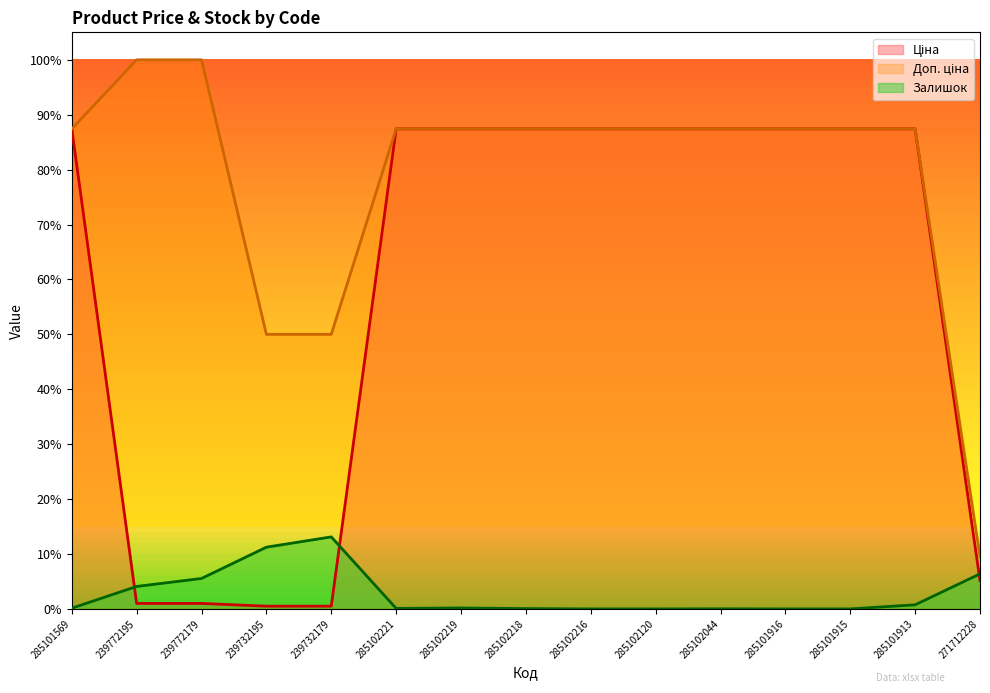

Which has a higher value, 239732179 or 285101915?

285101915